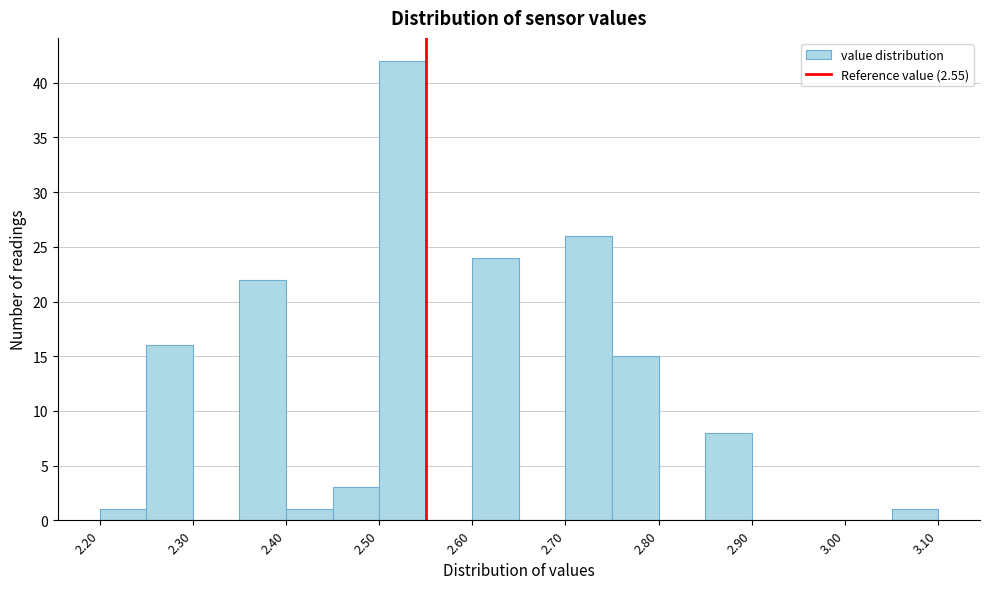

What is the height of the bar covering 3.05 to 3.10 on the x-axis? The values are not printed on the chart, so give them approximately, as read against the axis.

1